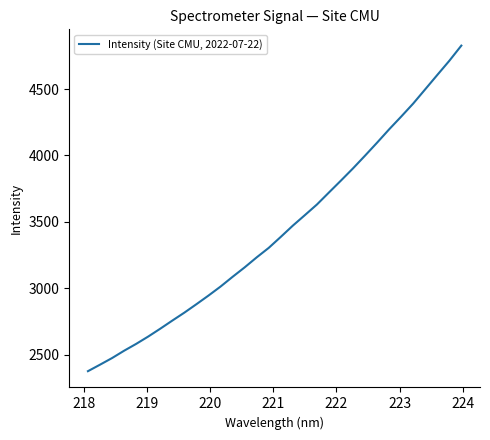

True or false: there are more than 1 points higher than both neighbors.

False